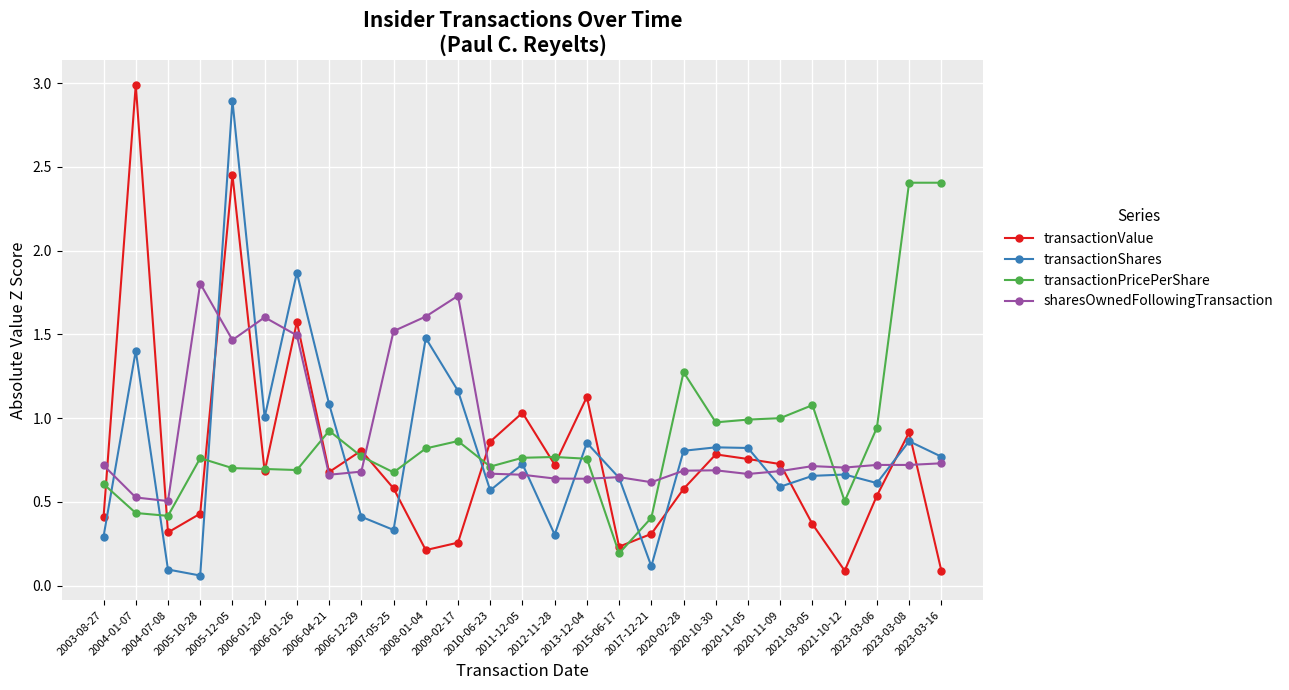

In transactionShares, how many points are higher than both neighbors (excluding endpoints)?

9